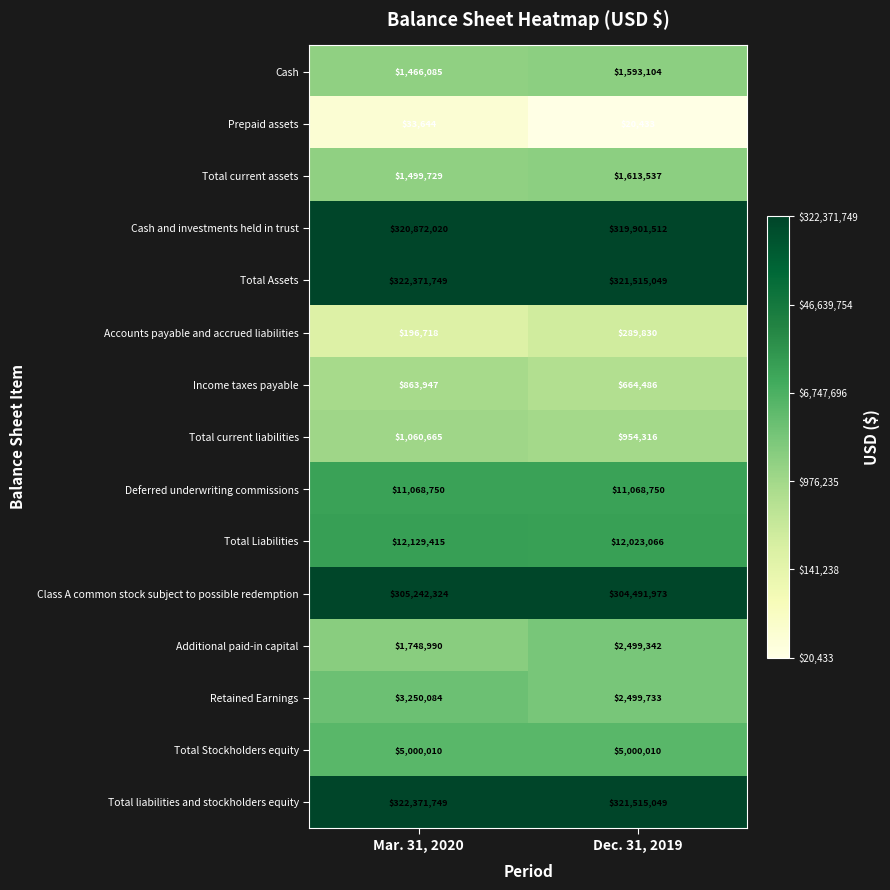

Is the value of Deferred underwriting commissions at Dec. 31, 2019 greater than the value of Accounts payable and accrued liabilities at Mar. 31, 2020?

Yes